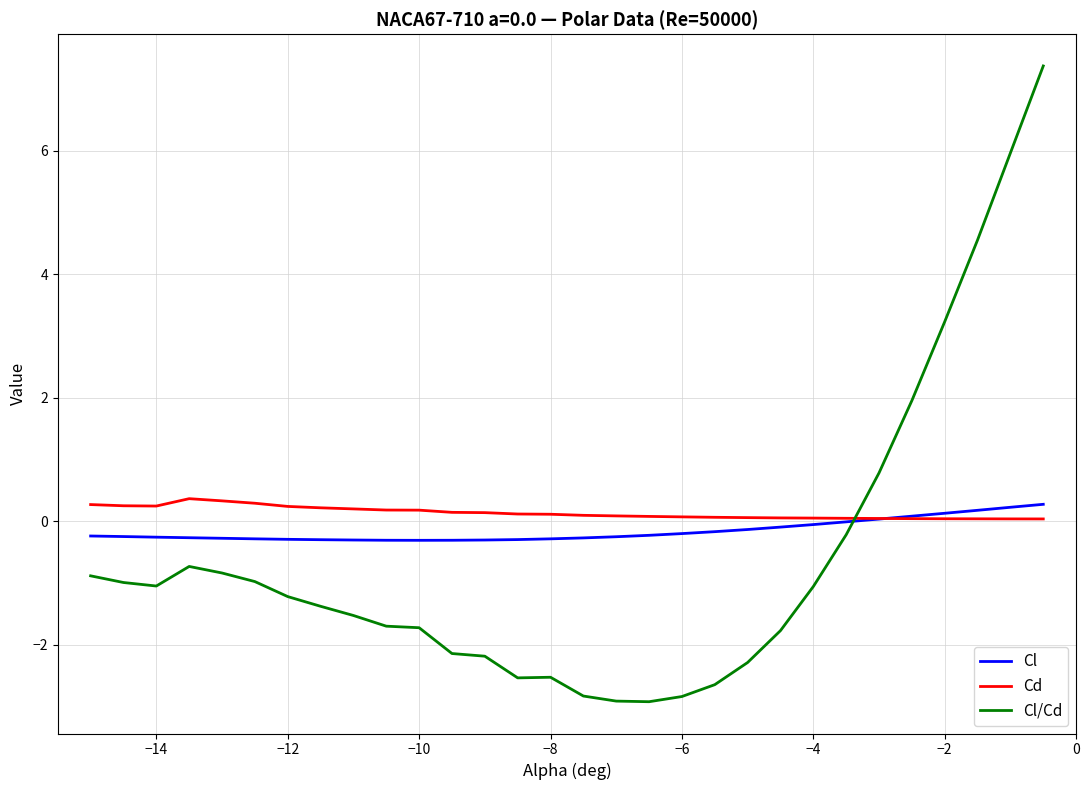

Which series has the widest spread of values?

Cl/Cd